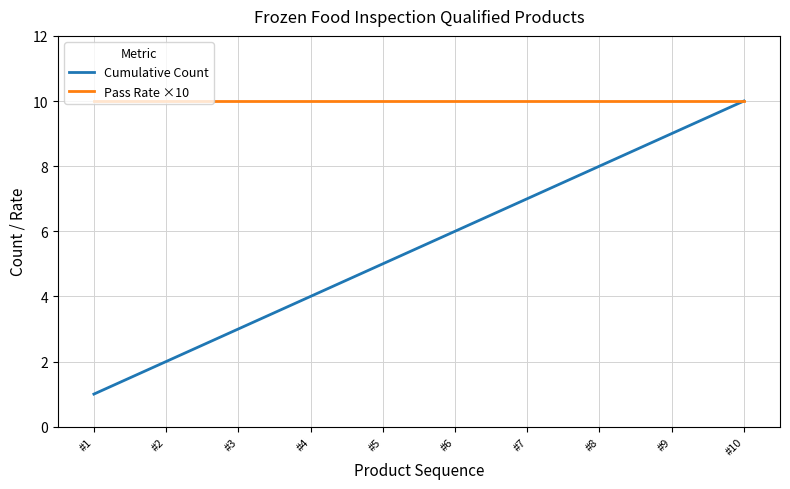

True or false: Cumulative Count has a value of 5 at #5.

True